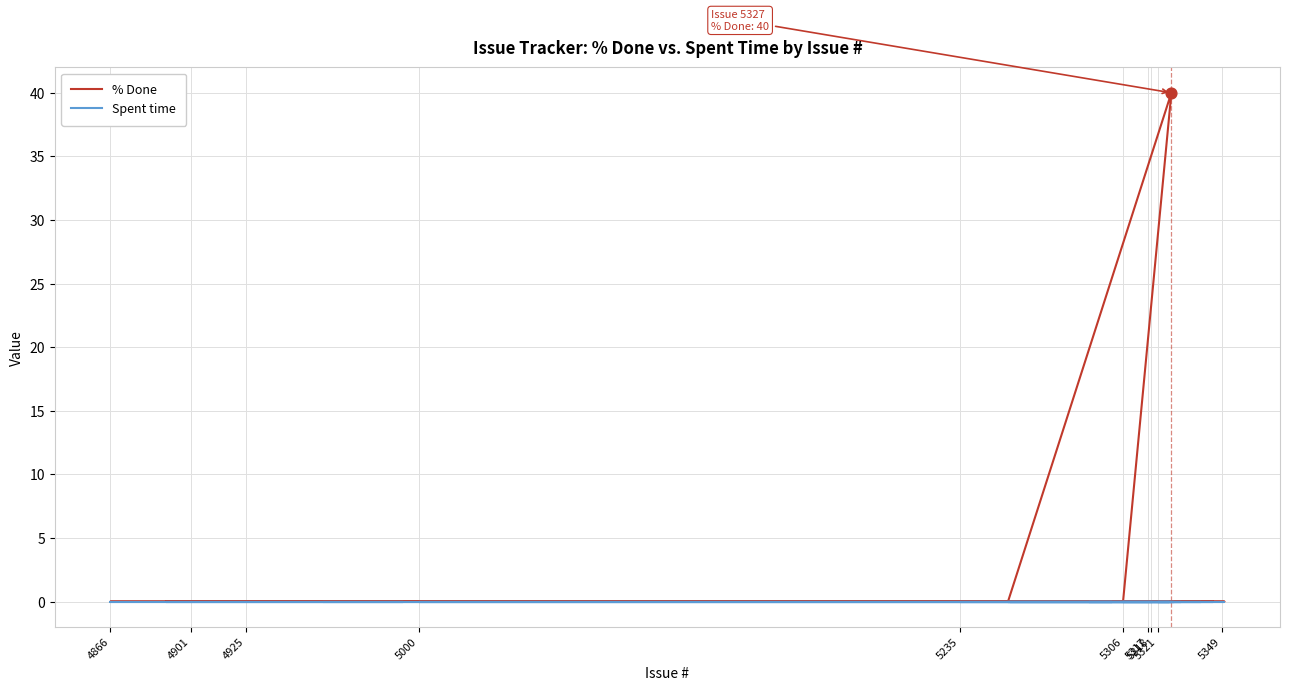

Which series contains the lowest Y value?

% Done